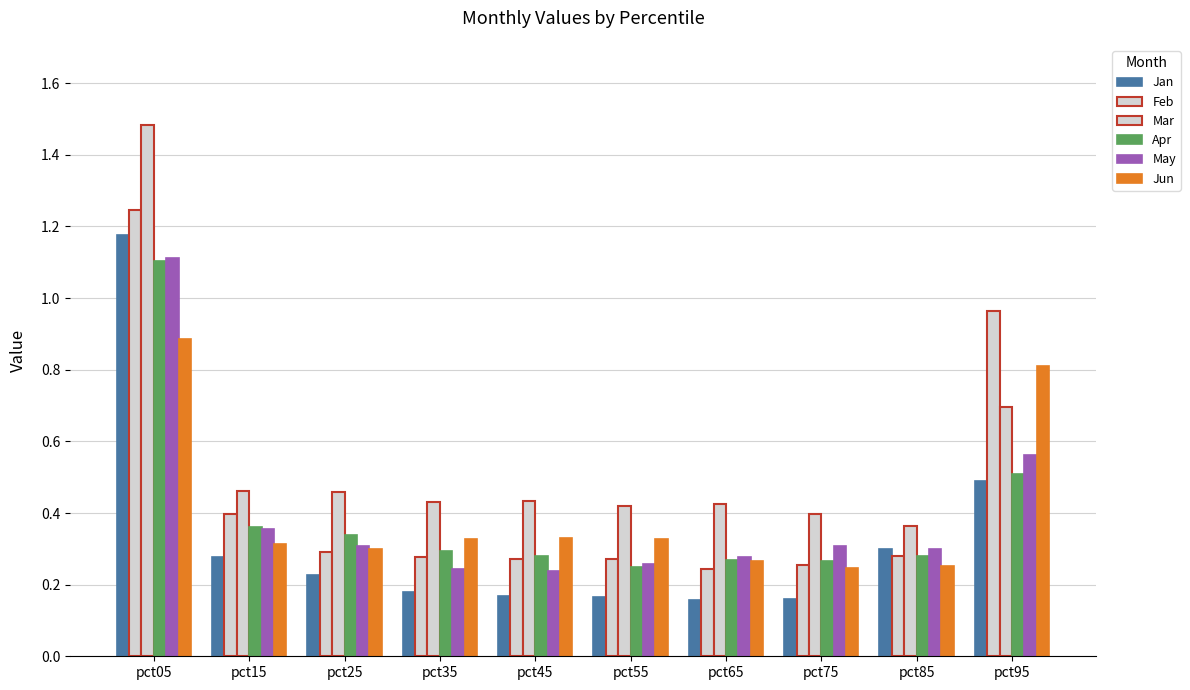

At which label is Apr closest to 0?

pct55